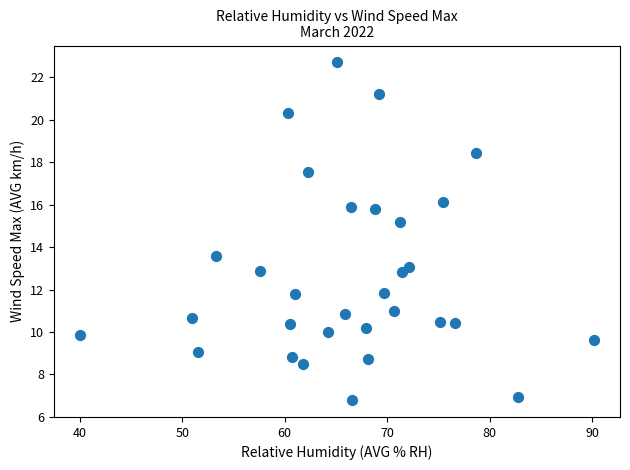

What is the range of X values (max minus min)?

50.2